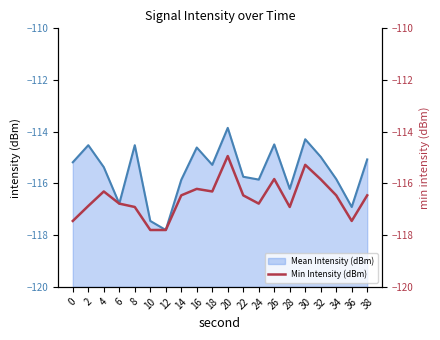

What is the smallest value displayed?

-117.8